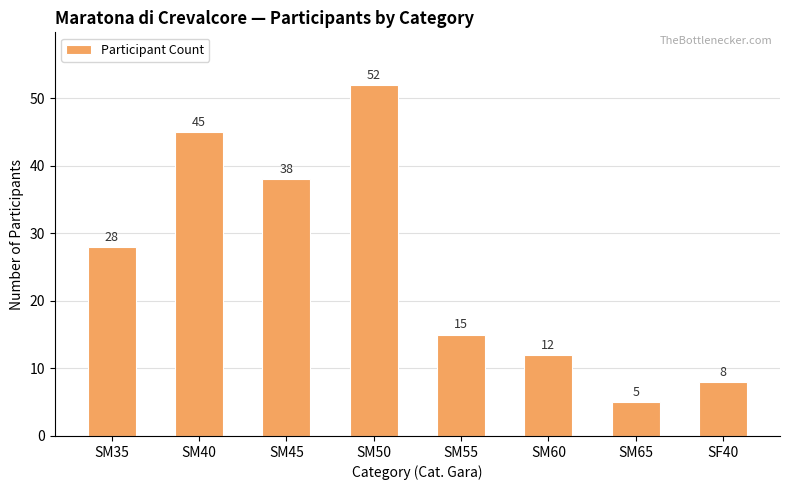

What is the change in value from SM45 to SM55?

-23